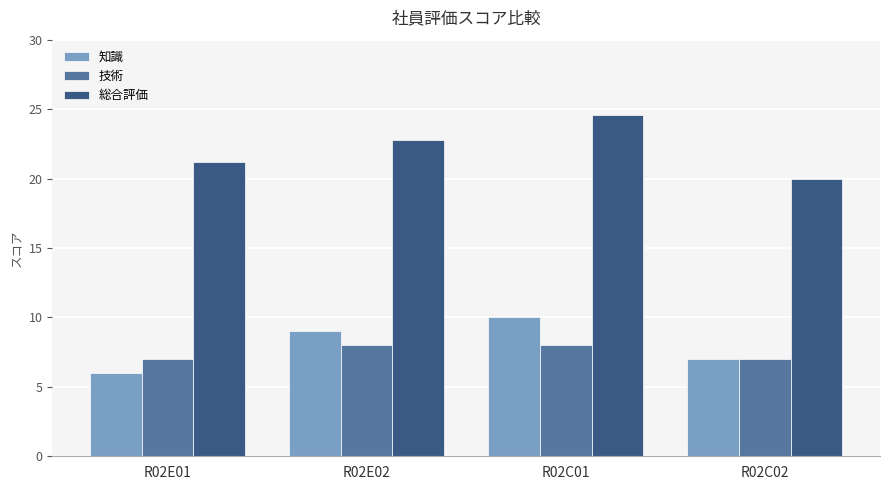

What is the spread (max minus min) of values at R02E02?

14.8